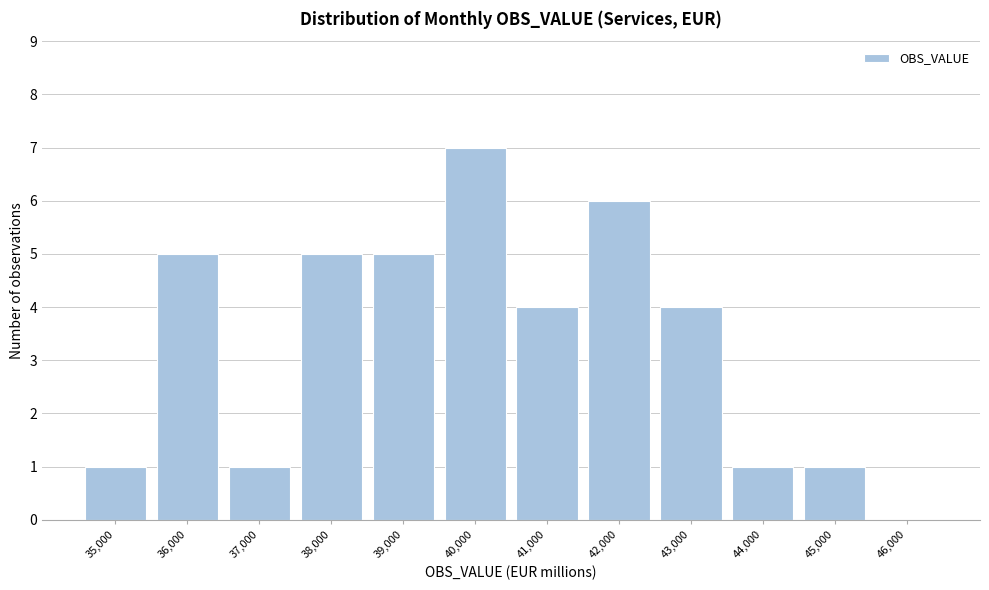

Reading right to left, what are all the values shown in this chart?

46,000=0	45,000=1	44,000=1	43,000=4	42,000=6	41,000=4	40,000=7	39,000=5	38,000=5	37,000=1	36,000=5	35,000=1